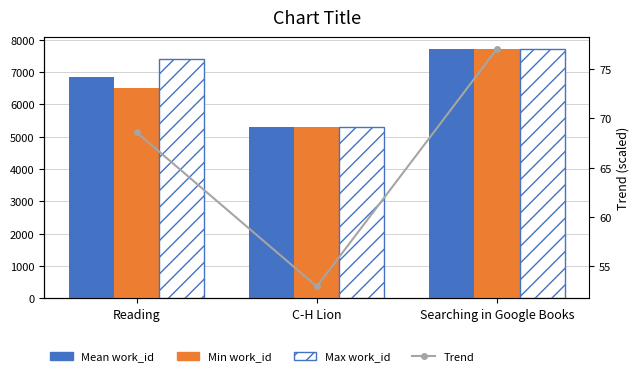

What is the label of the 1st bar from the right?

Searching in Google Books